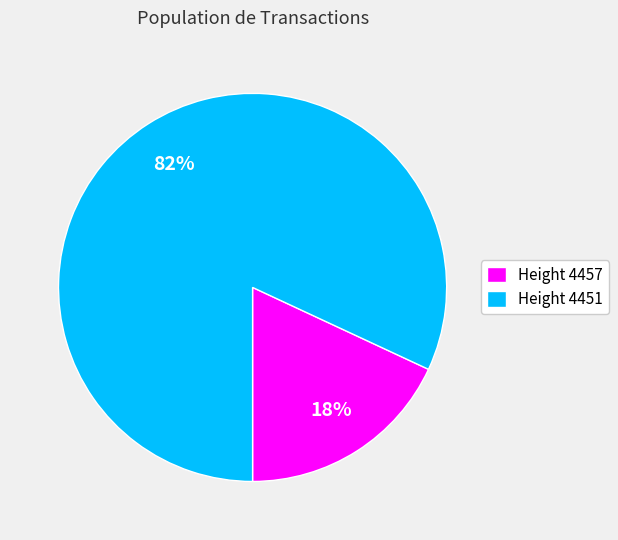

Combined, do Height 4457 and Height 4451 account for over 50%?

Yes